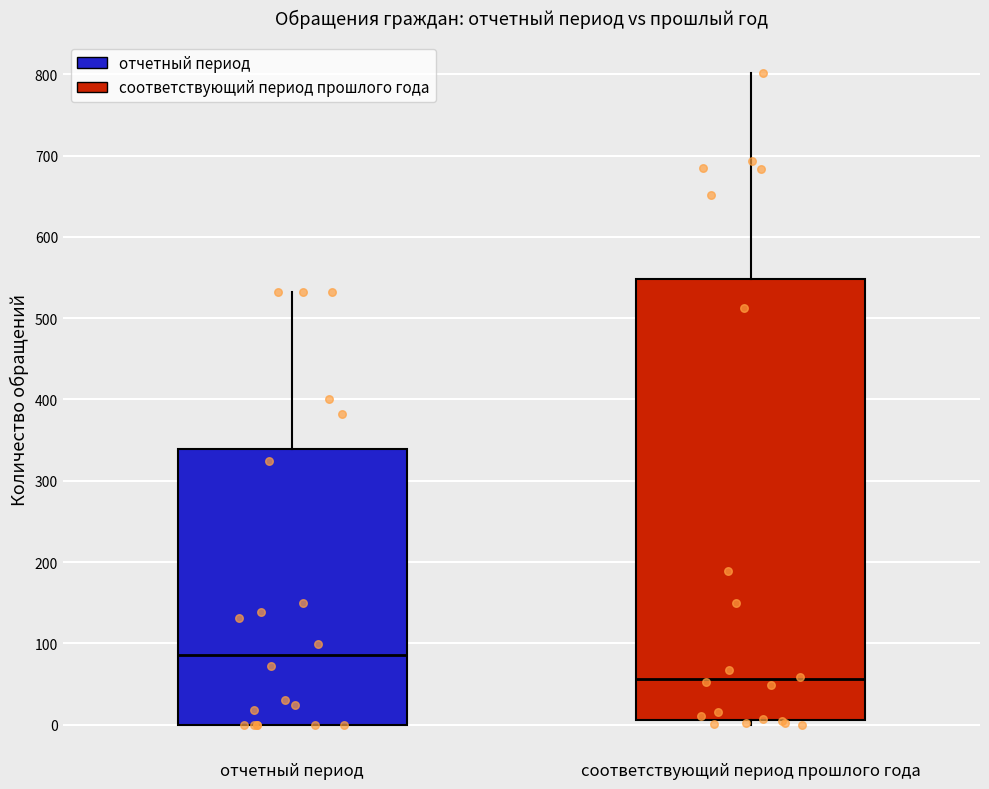

Reading left to right, read every box against the y-axis: the position of its median line, the range the box covers, and the ends of its whiskers. The values are not printed on the chart, so give them approximately, as read against the axis.

отчетный период: median 90, box 0 to 340, whiskers 0 to 530
соответствующий период прошлого года: median 60, box 10 to 550, whiskers 0 to 800